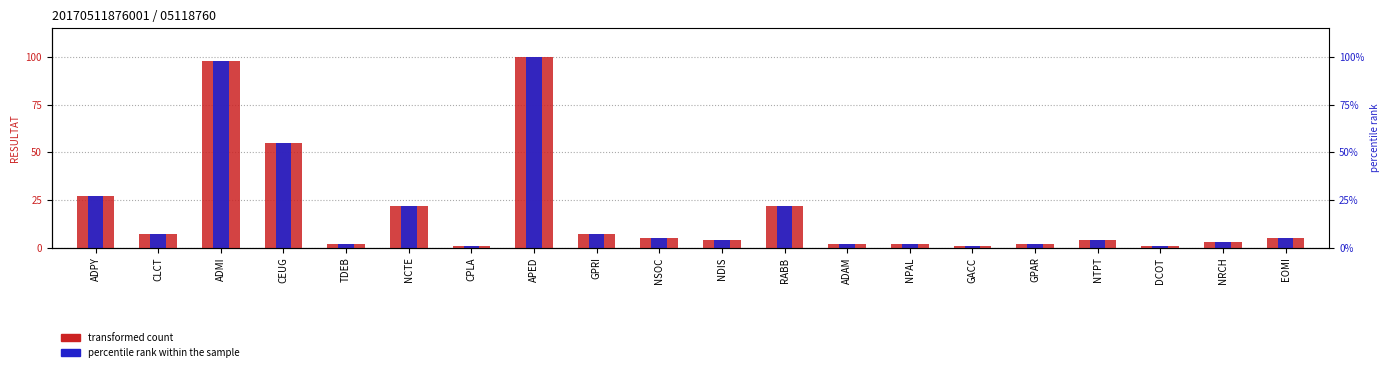

What is the approximate value of transformed count at GPAR?

2.0